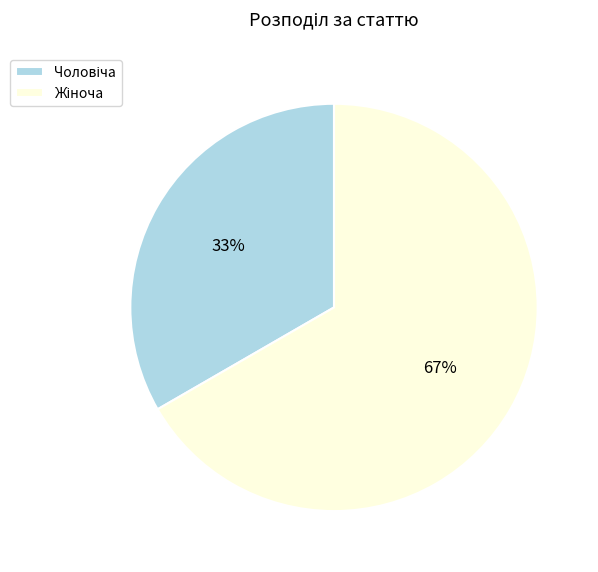

To the nearest percent, what is the average slice percentage?

50%